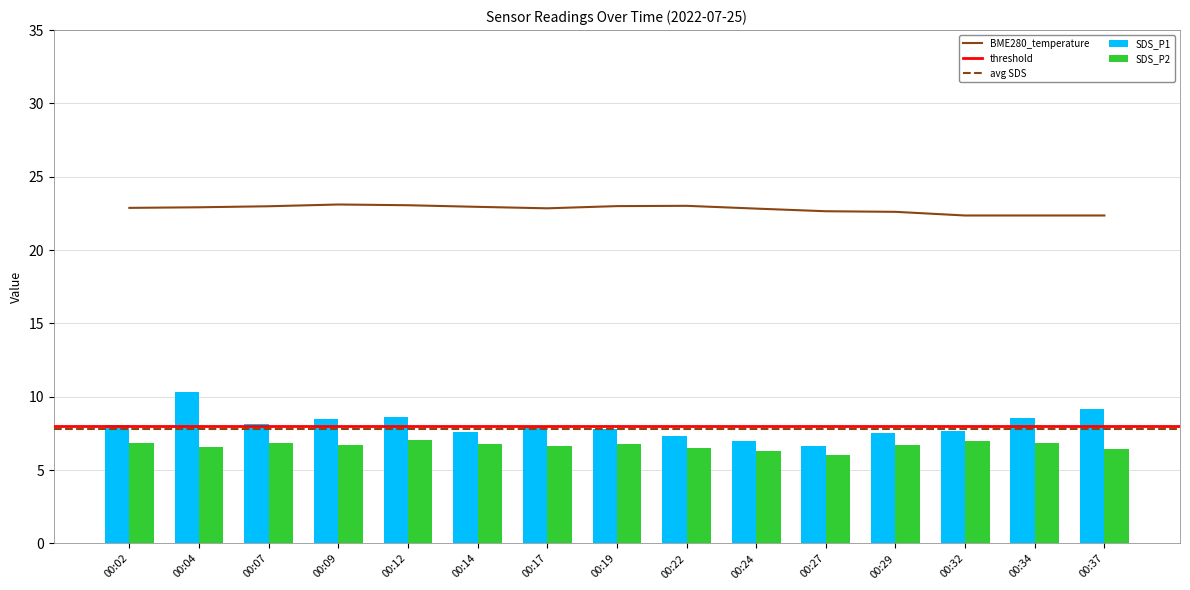

At how many categories does at least one series exceed 10?

15